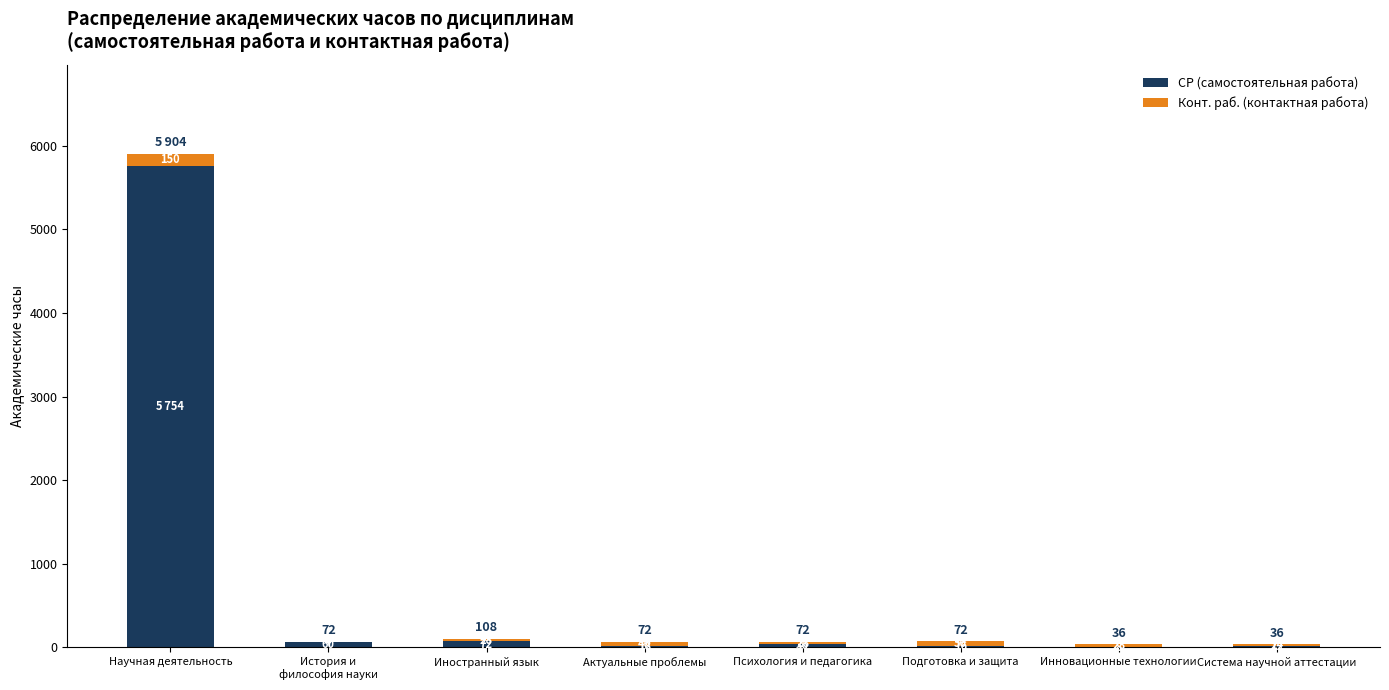

What is the sum of the СР (самостоятельная работа) values at Иностранный язык and Актуальные проблемы?

90